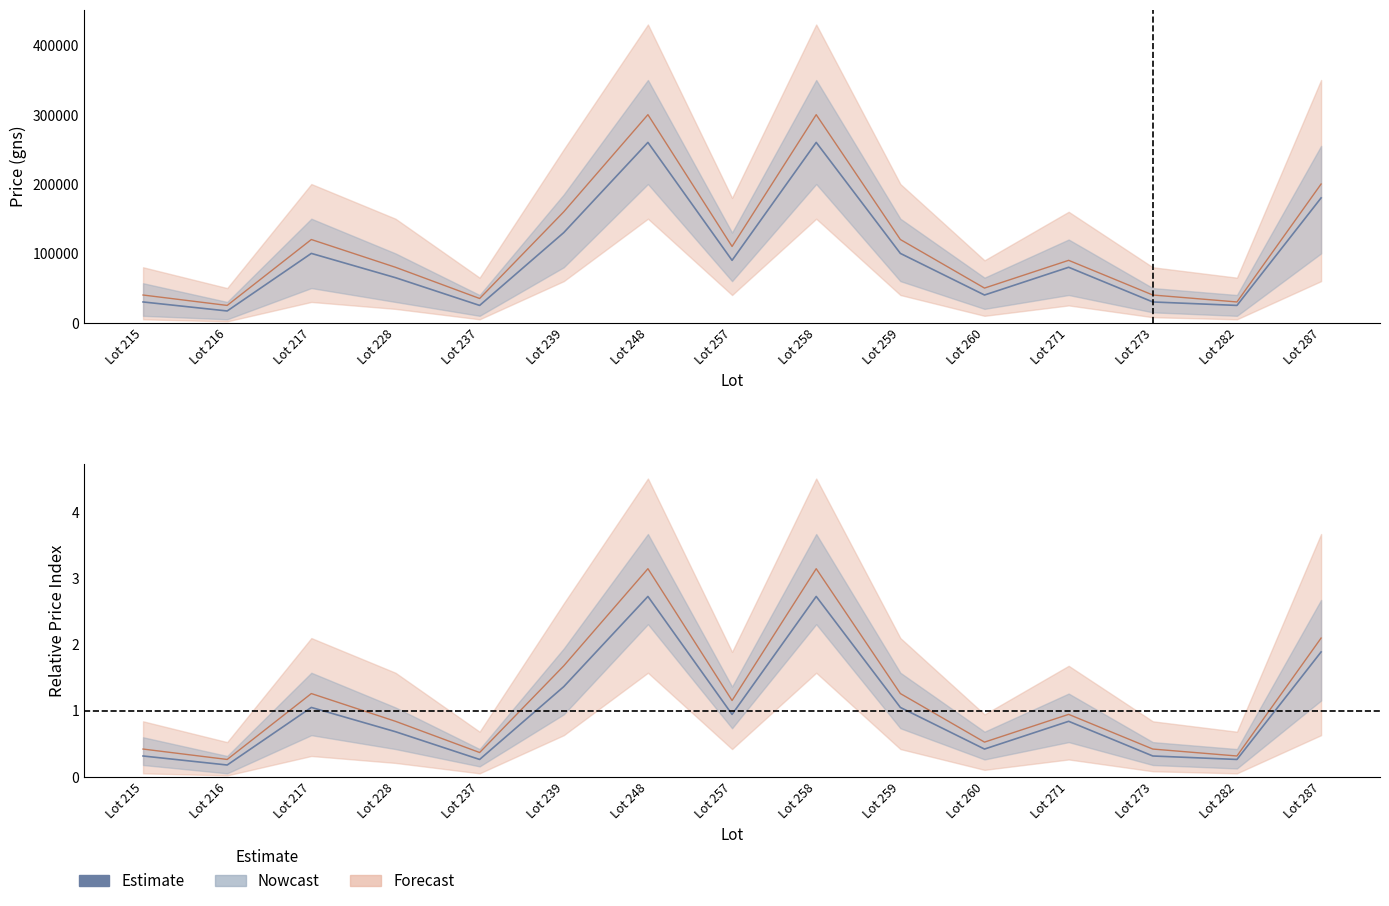

At which category does the chart reach its minimum across all series?

Lot 216